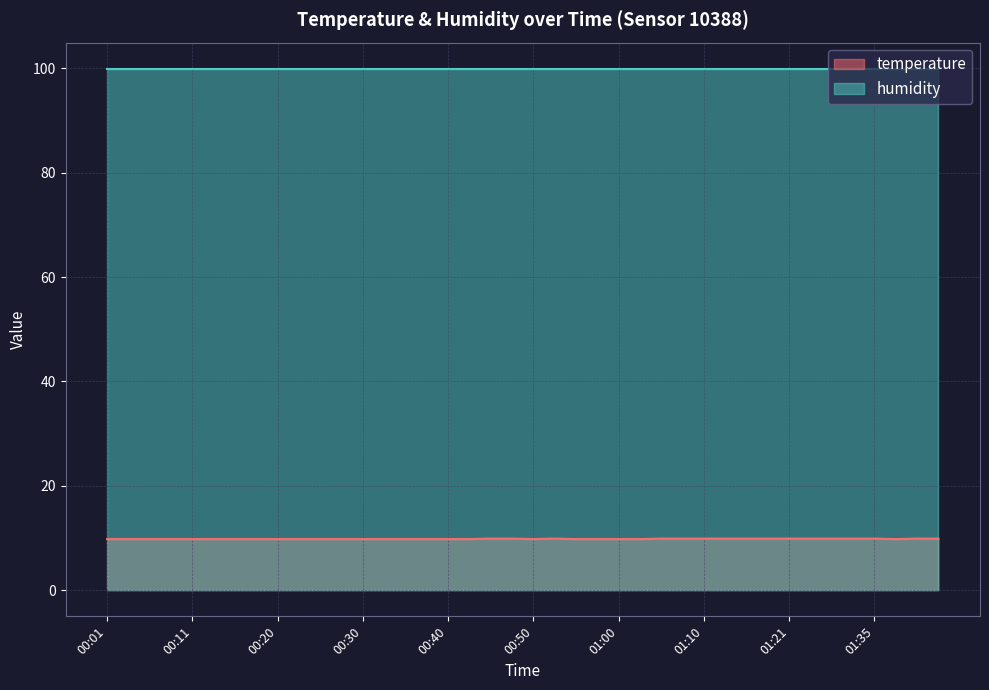

At which label is the value closest to 9?

00:01